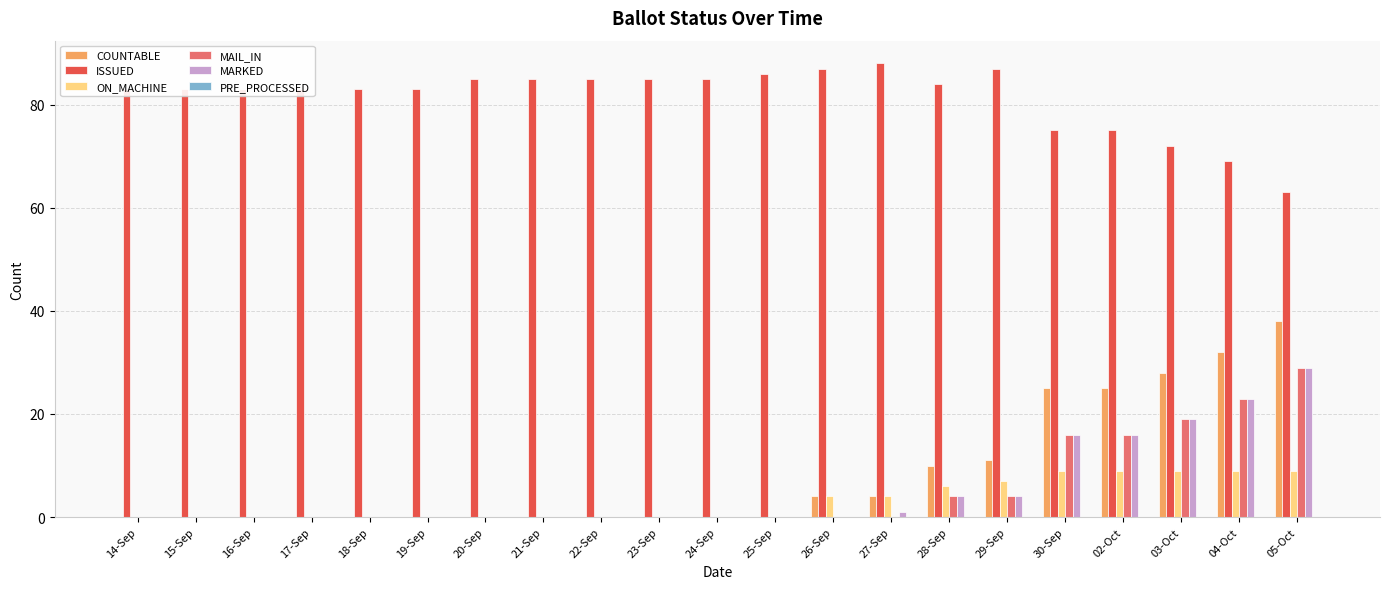

The value of ON_MACHINE at 02-Oct is 9. True or false?

True